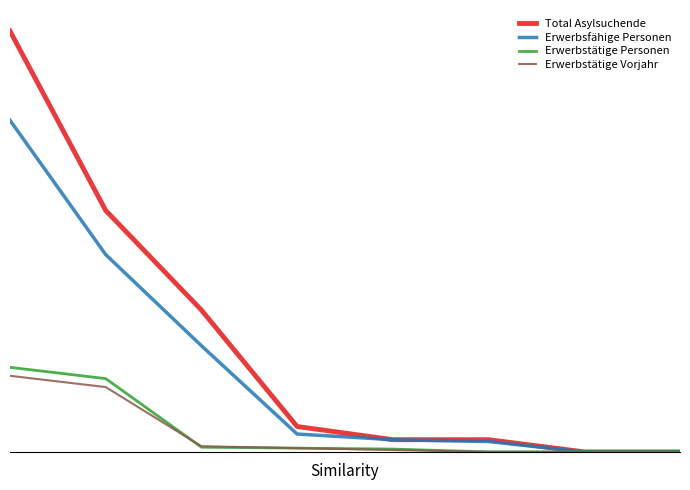

What are all the series names shown in the legend?

Total Asylsuchende, Erwerbsfähige Personen, Erwerbstätige Personen, Erwerbstätige Vorjahr